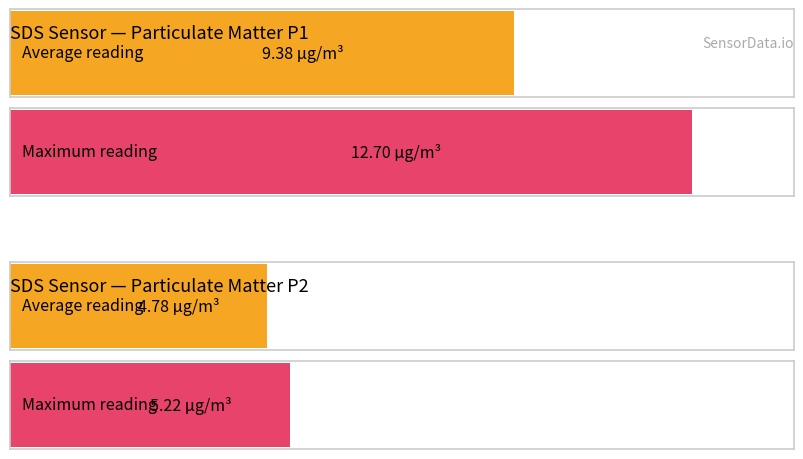

Is the value of SDS_P1 at 00:47 greater than the value of SDS_P2 at 00:42?

Yes